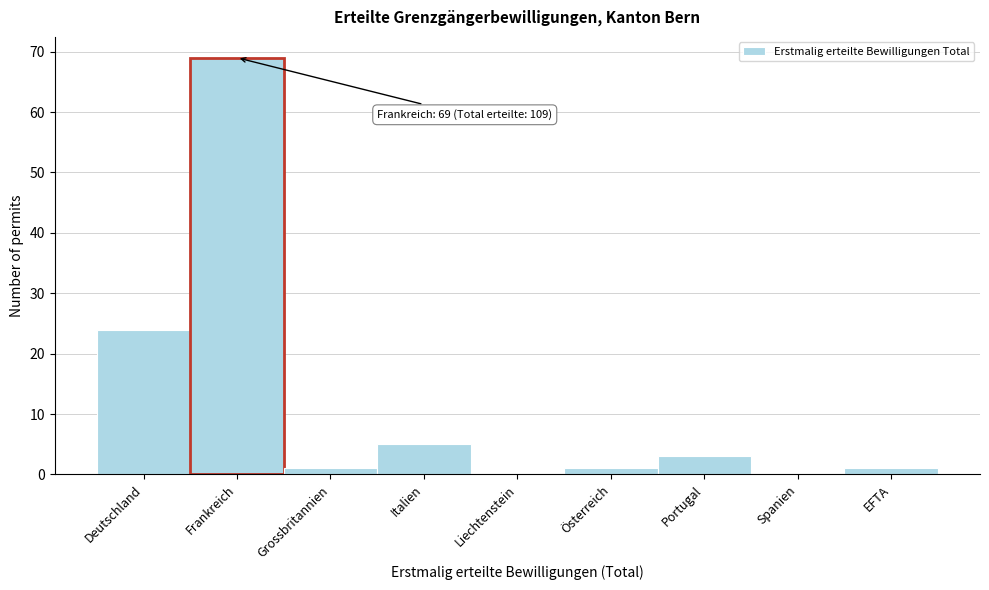

Reading left to right, list all the values displayed in this chart.

Deutschland=24	Frankreich=69	Grossbritannien=1	Italien=5	Liechtenstein=0	Österreich=1	Portugal=3	Spanien=0	EFTA=1